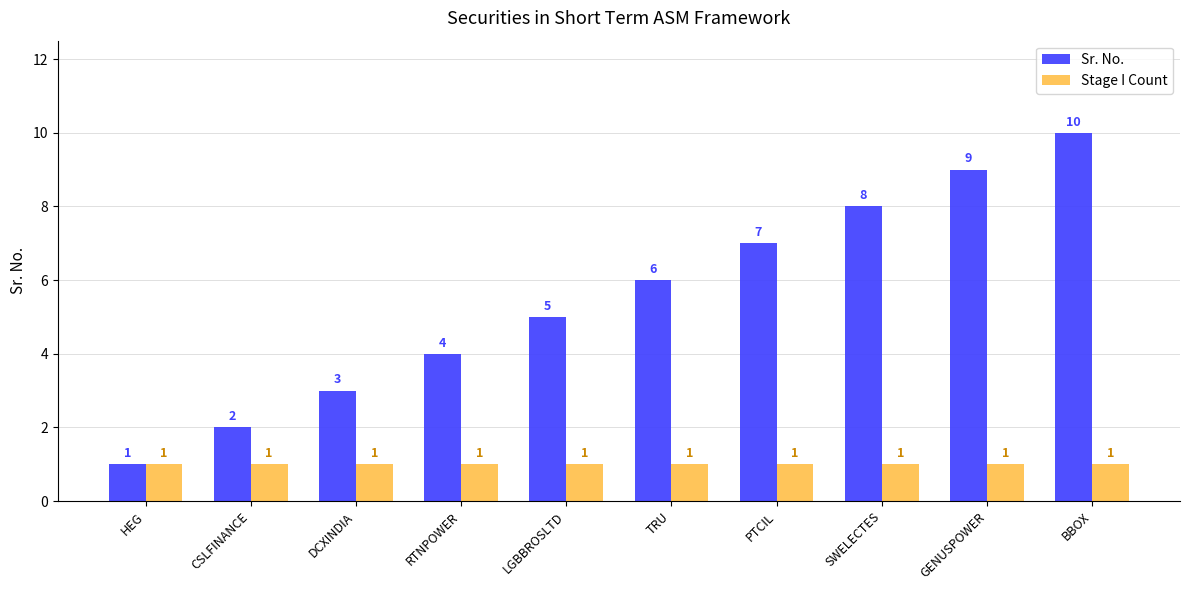

Between RTNPOWER and SWELECTES, which series saw the biggest shift?

Sr. No.